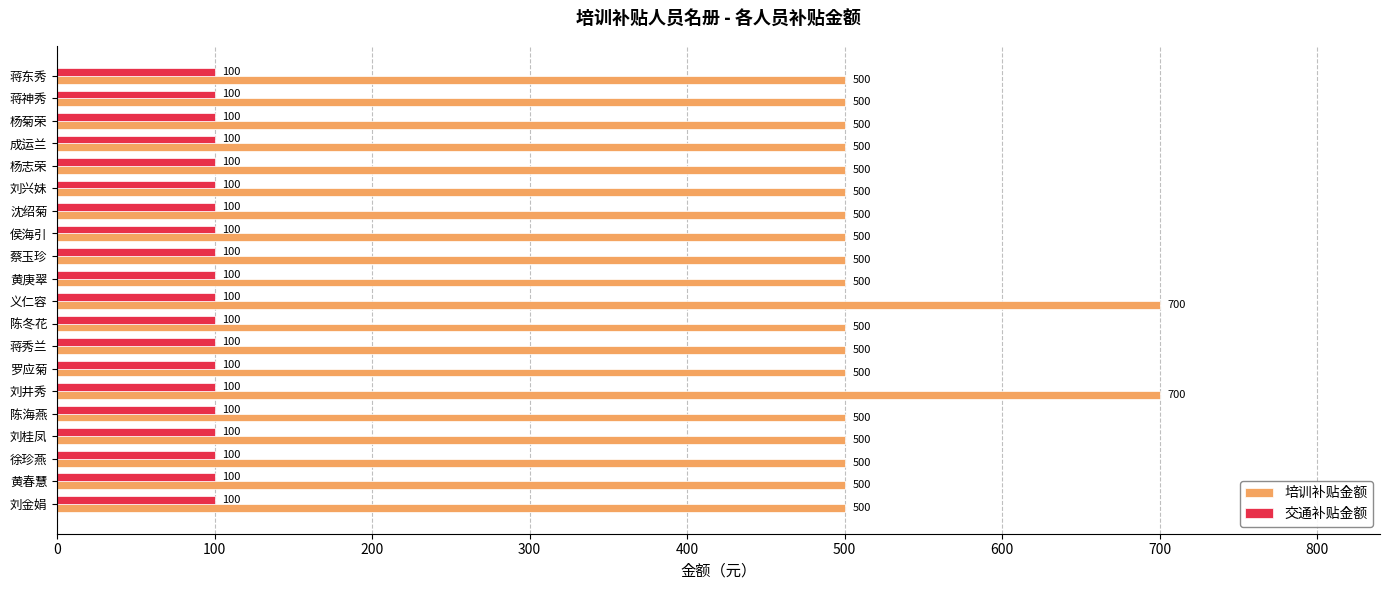

What is the spread (max minus min) of values at 刘桂凤?

400